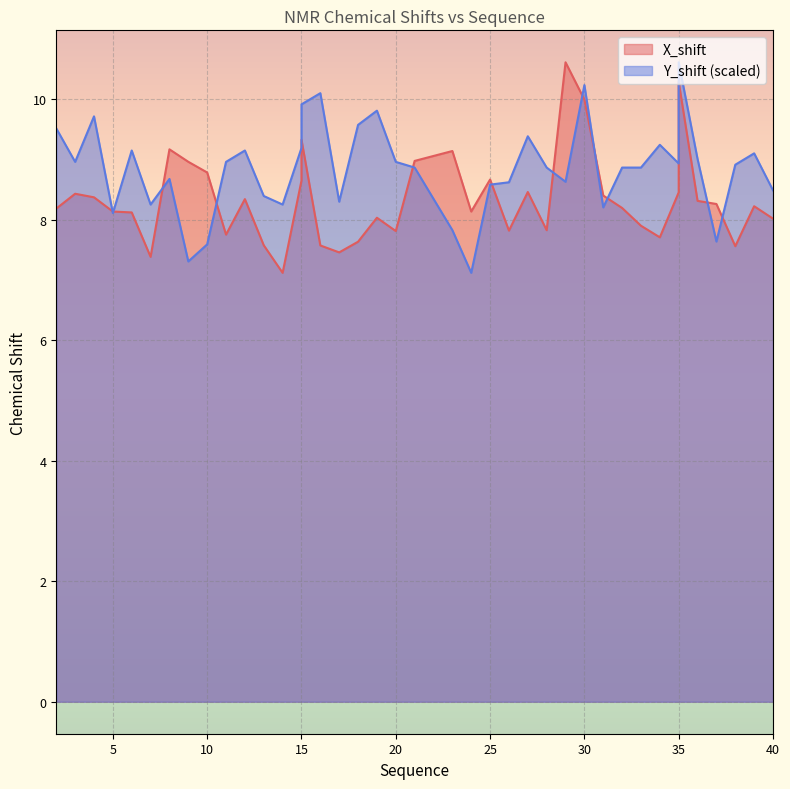

At which label does X_shift reach its minimum?

14